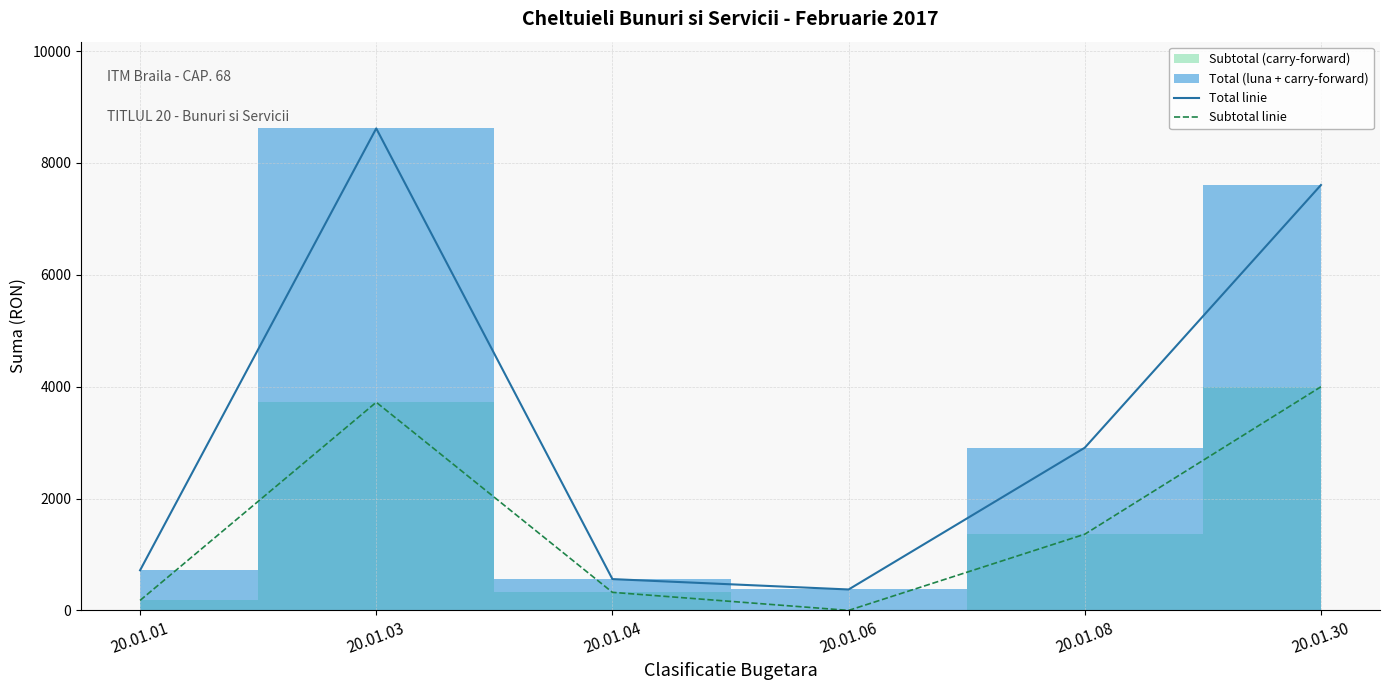

What is the approximate value of Total linie at 20.01.04?

559.5